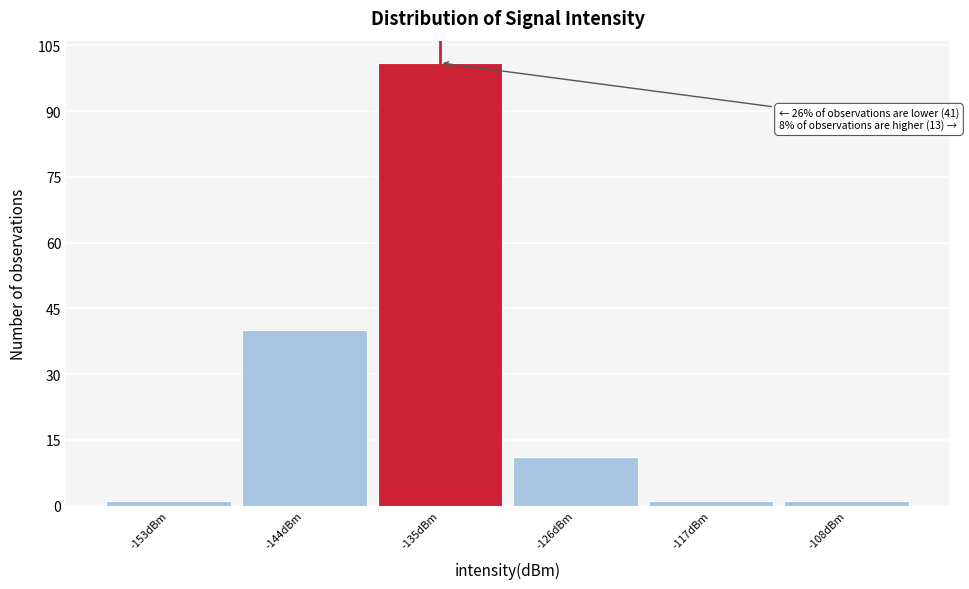

Reading left to right, what are all the values shown in this chart?

1	40	101	11	1	1